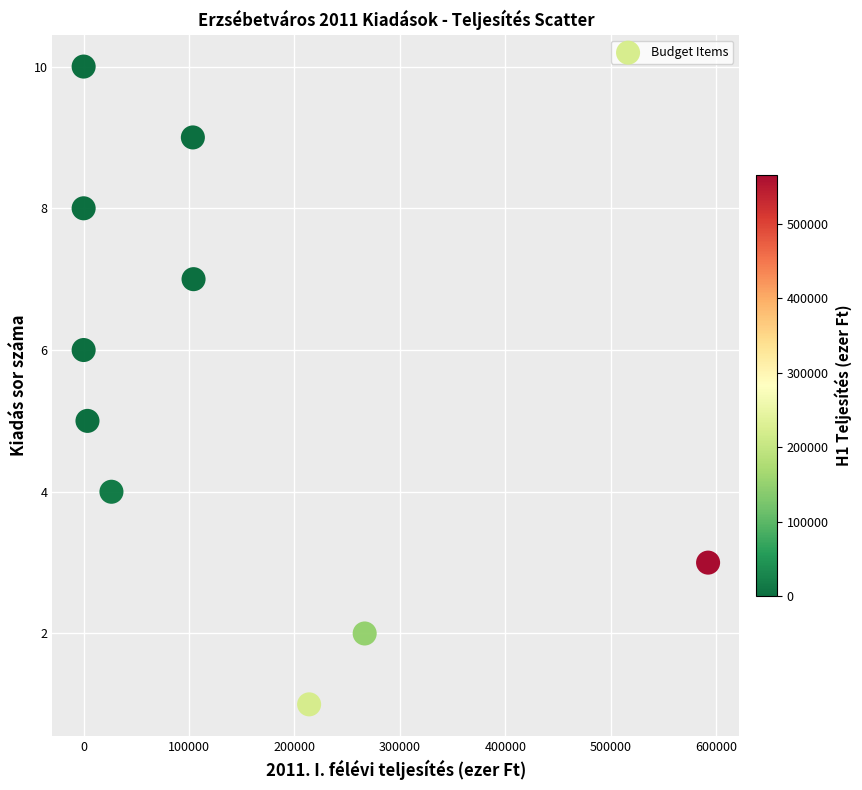

What is the range of Y values (max minus min)?

9